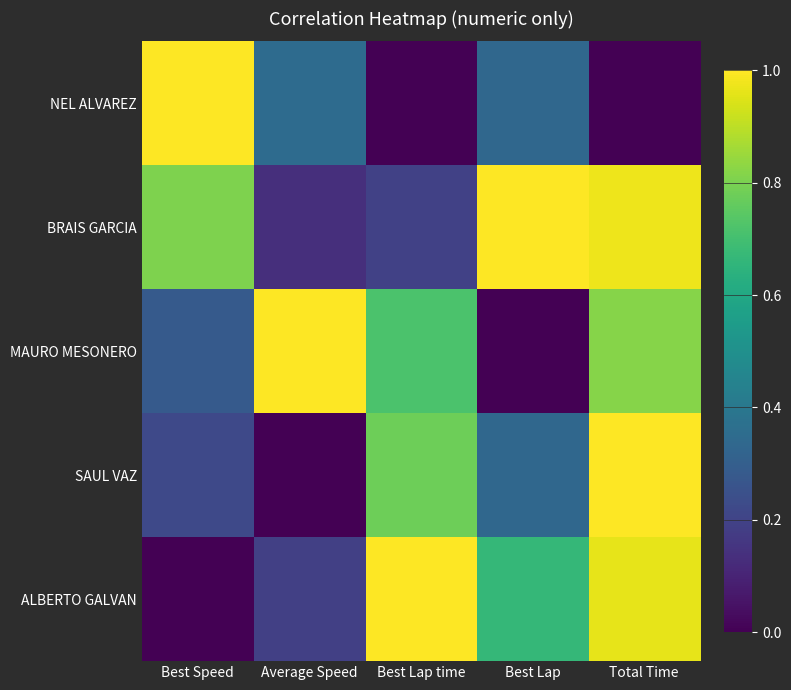

Between Best Speed and Best Lap, which is larger?

Best Speed